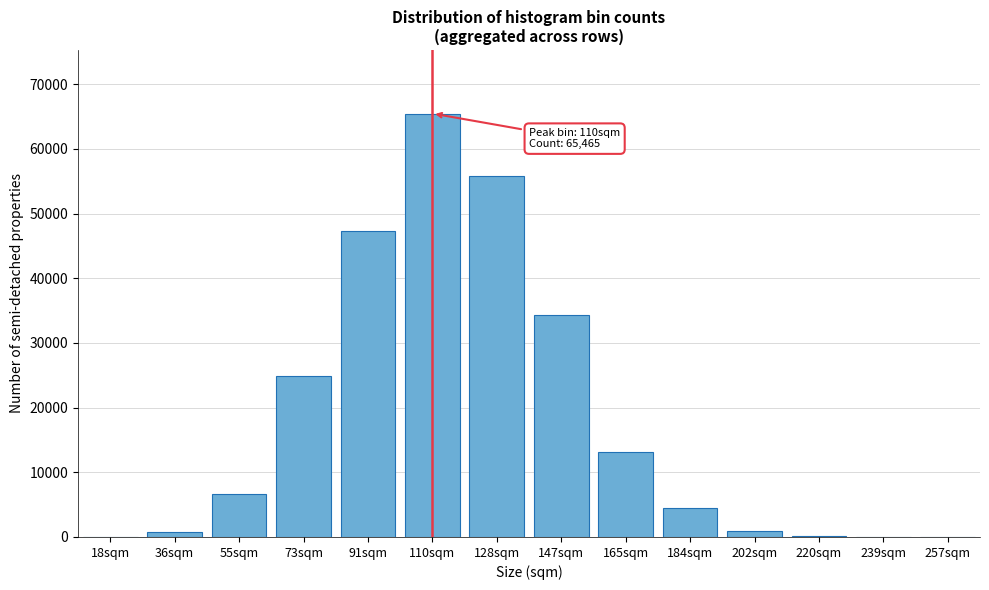

What is the maximum value shown in the chart?

65465